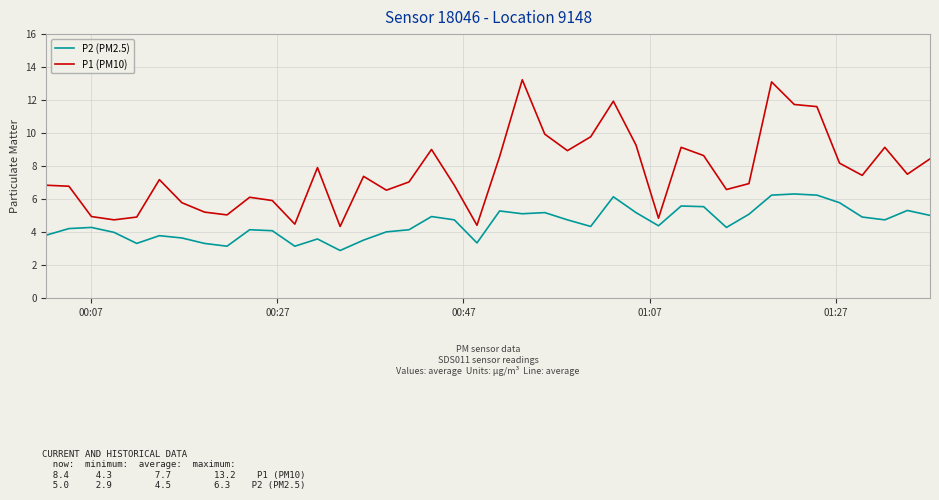

List the series in order of their peak value, highest first.

P1 (PM10), P2 (PM2.5)